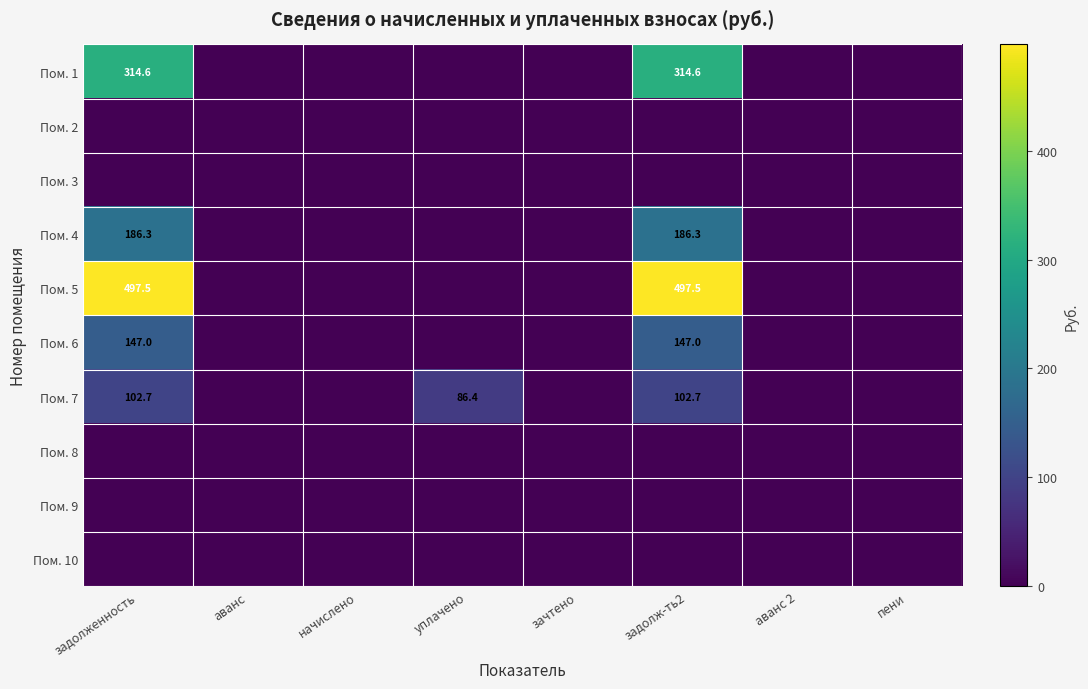

Is it true that Пом. 6 equals 258.5 at задолж-ть2?

False